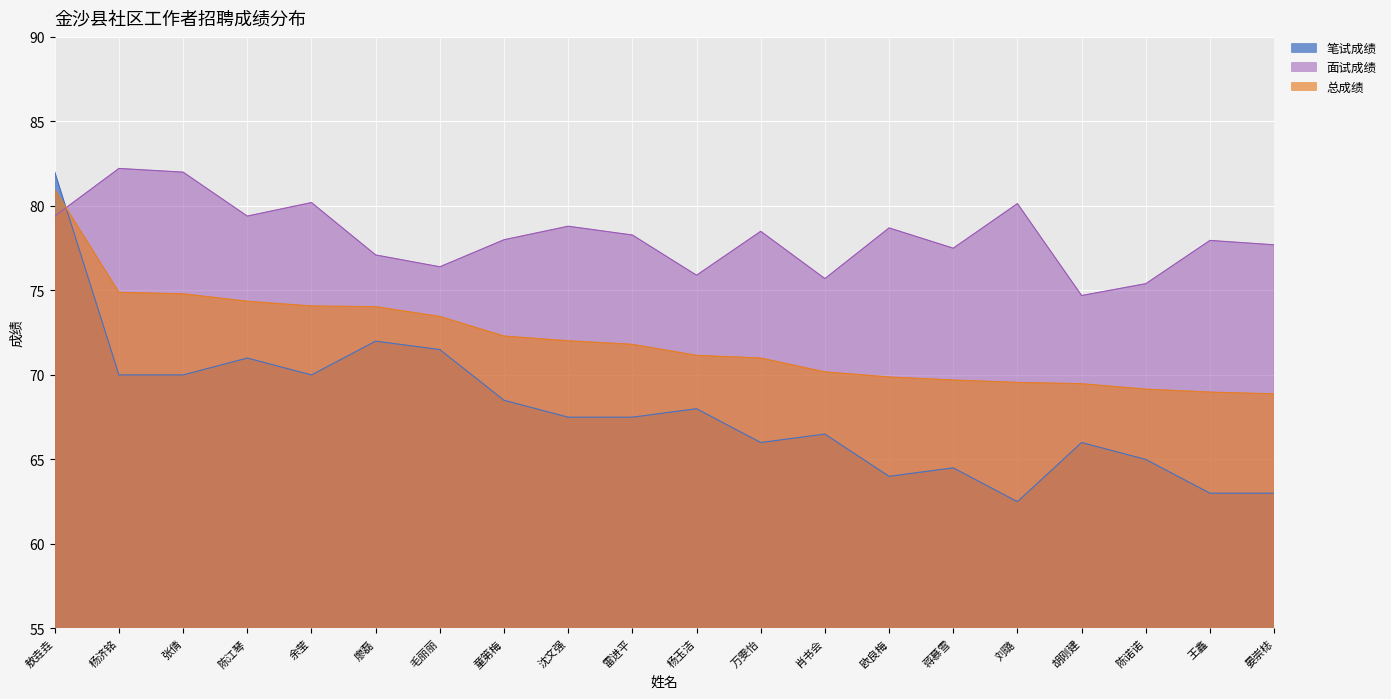

What is the label of the 13th point from the left?

肖书会